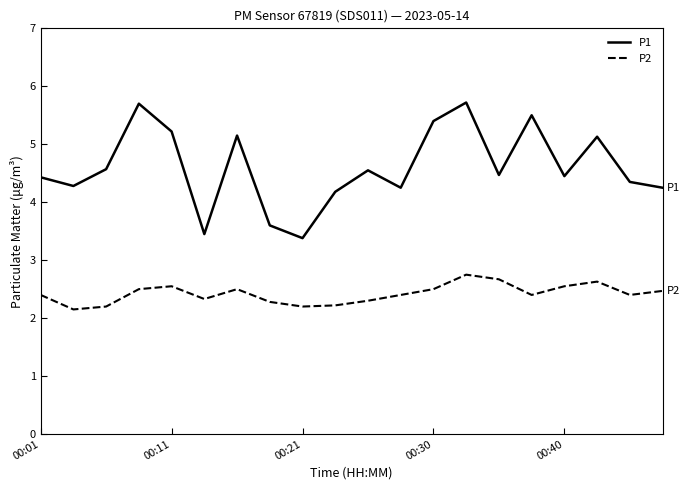

True or false: P2 and P1 intersect in this chart.

False